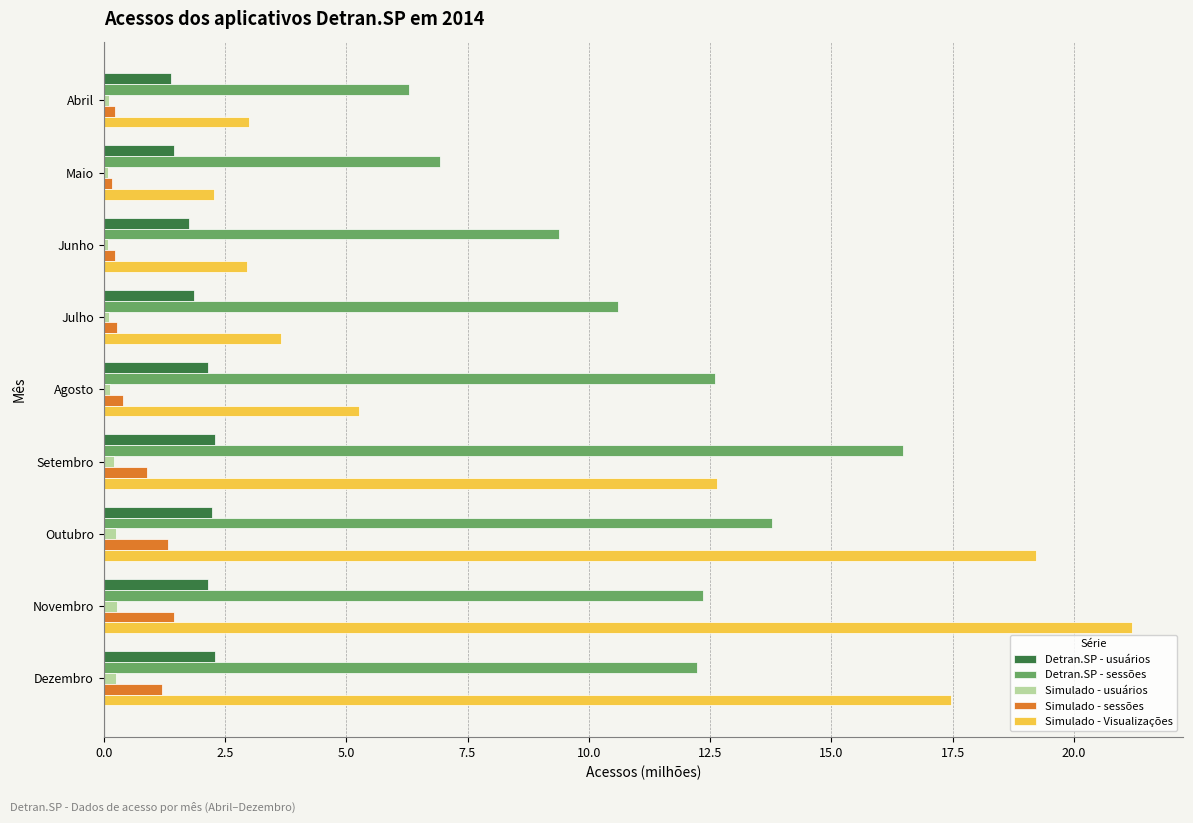

What is the difference between the second highest and minimum values in the Detran.SP - usuários series?

0.9